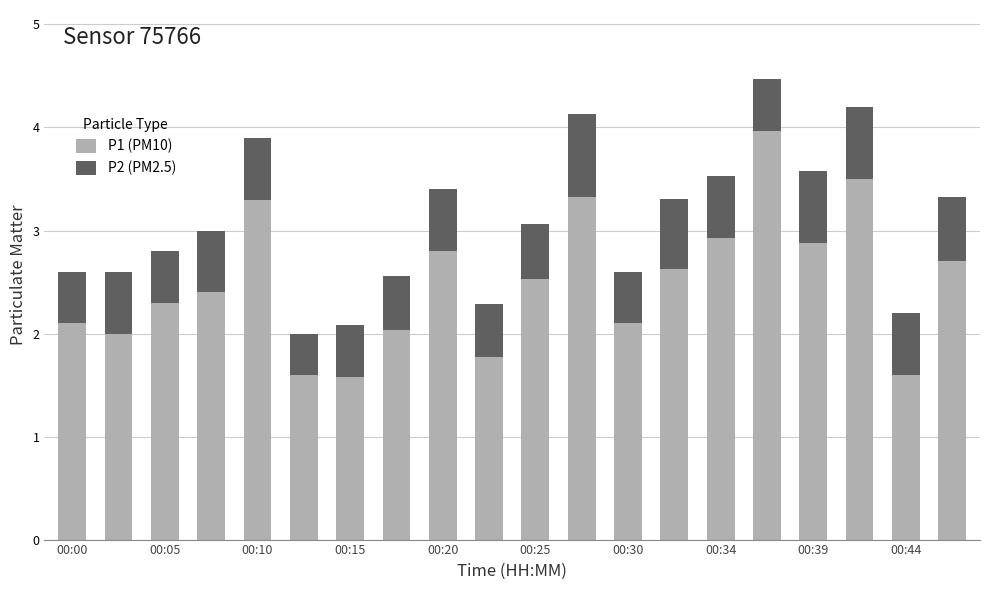

Does the chart contain stacked bars?

Yes